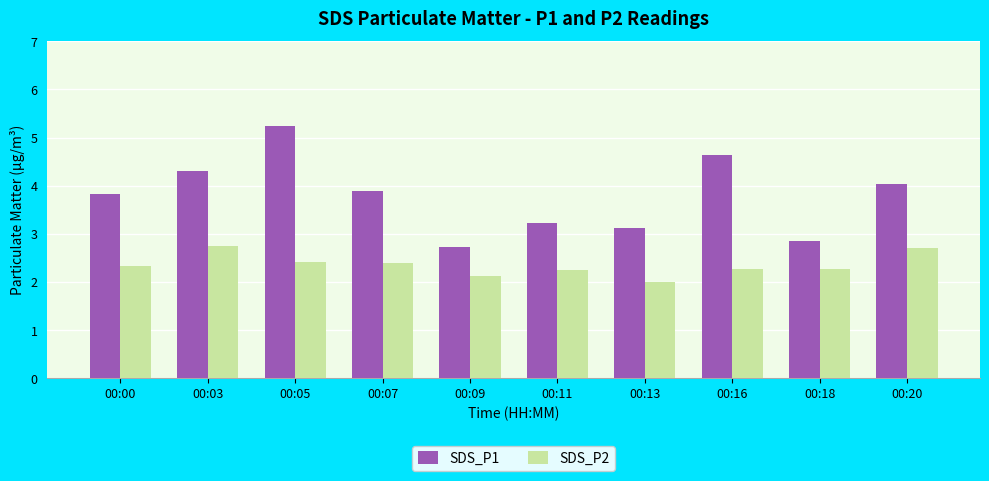

The SDS_P2 series shows 2.8 at 00:03. True or false?

True